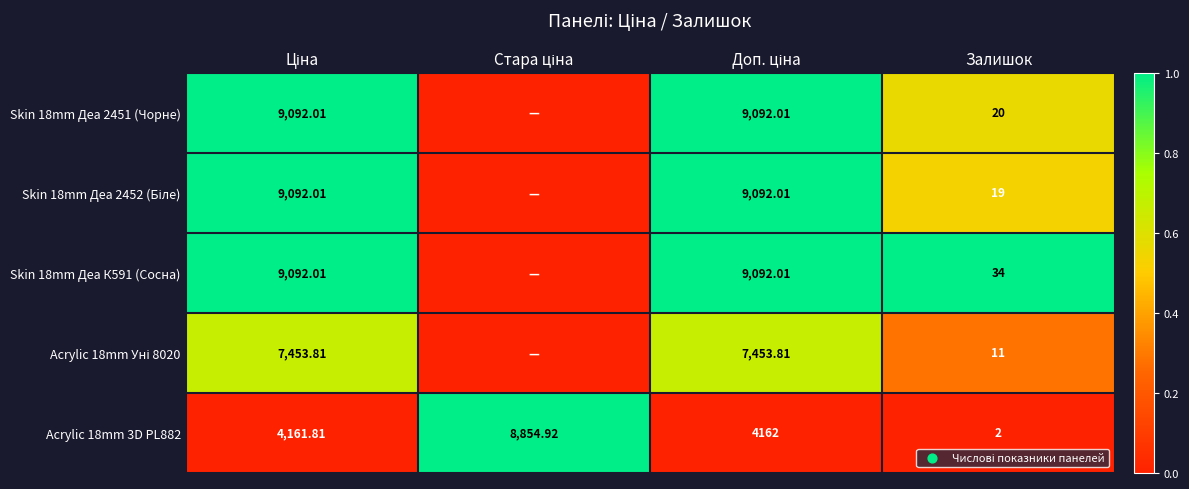

How many data points in Acrylic 18mm 3D PL882 are less than 4162?

2